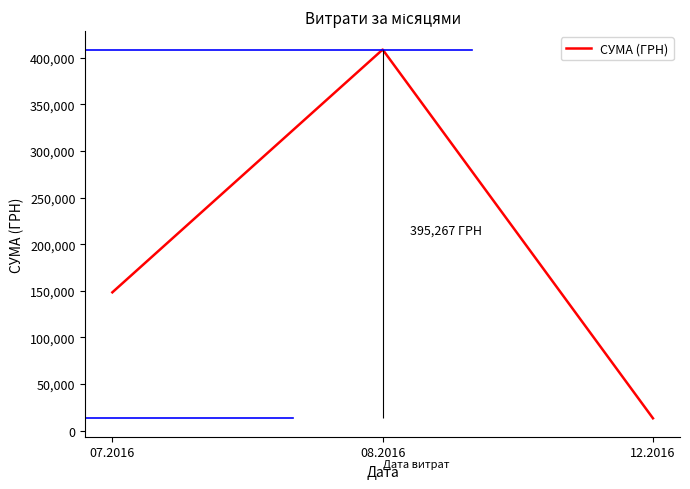

What is the sum of the values at 07.2016 and 12.2016?

161744.9